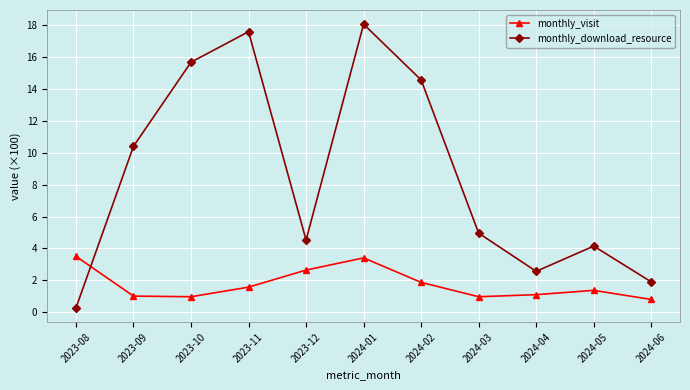

What is the difference between the maximum and minimum values in the monthly_visit series?

2.7